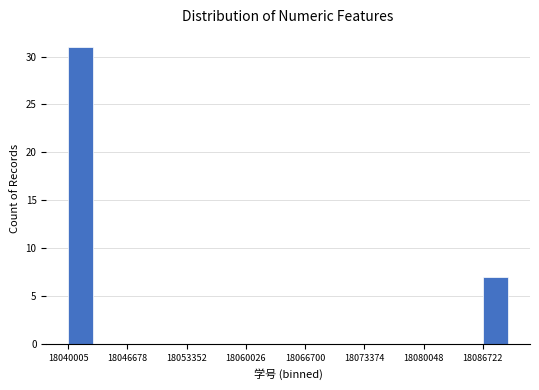

Around what value on the x-axis is the tallest bar? Give the approximate position of its centre, as read against the axis.

18041000